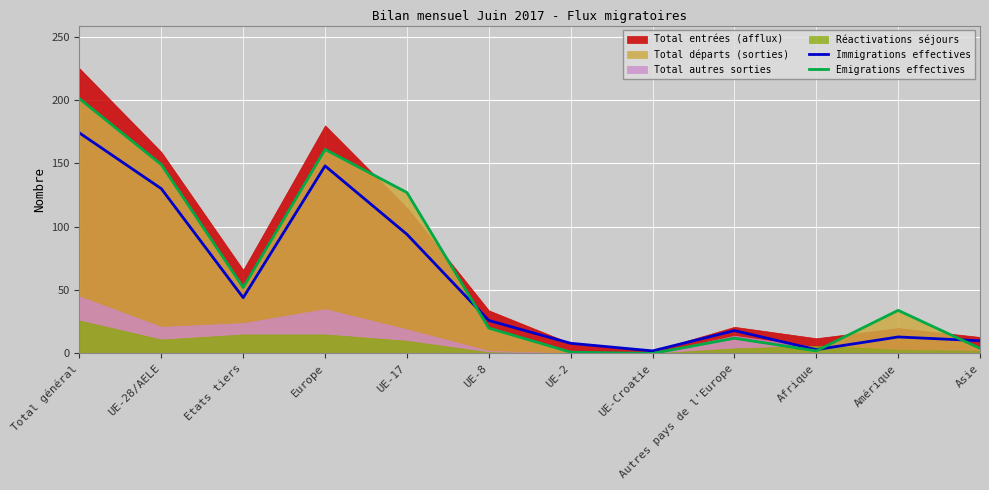

How many data points does each series have?

12